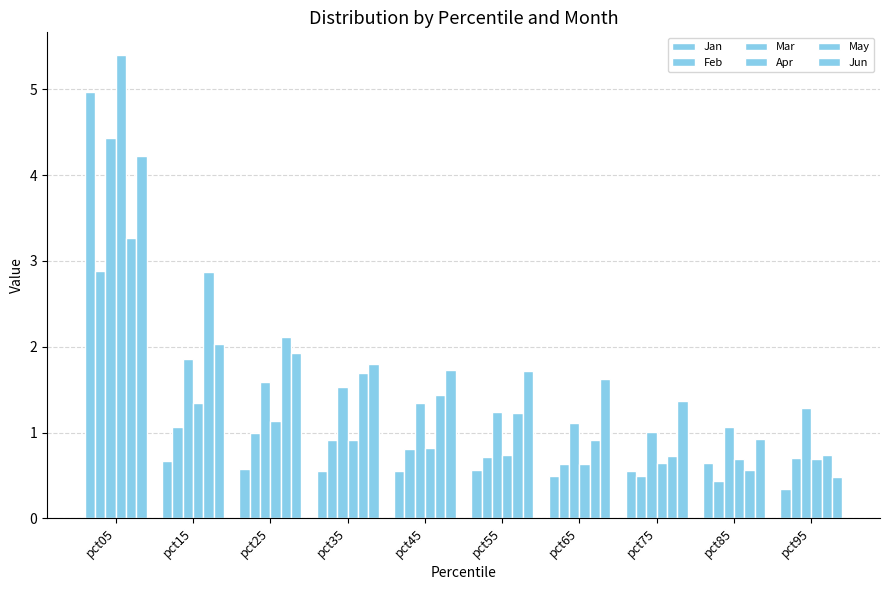

What is the maximum value shown in the chart?

5.4